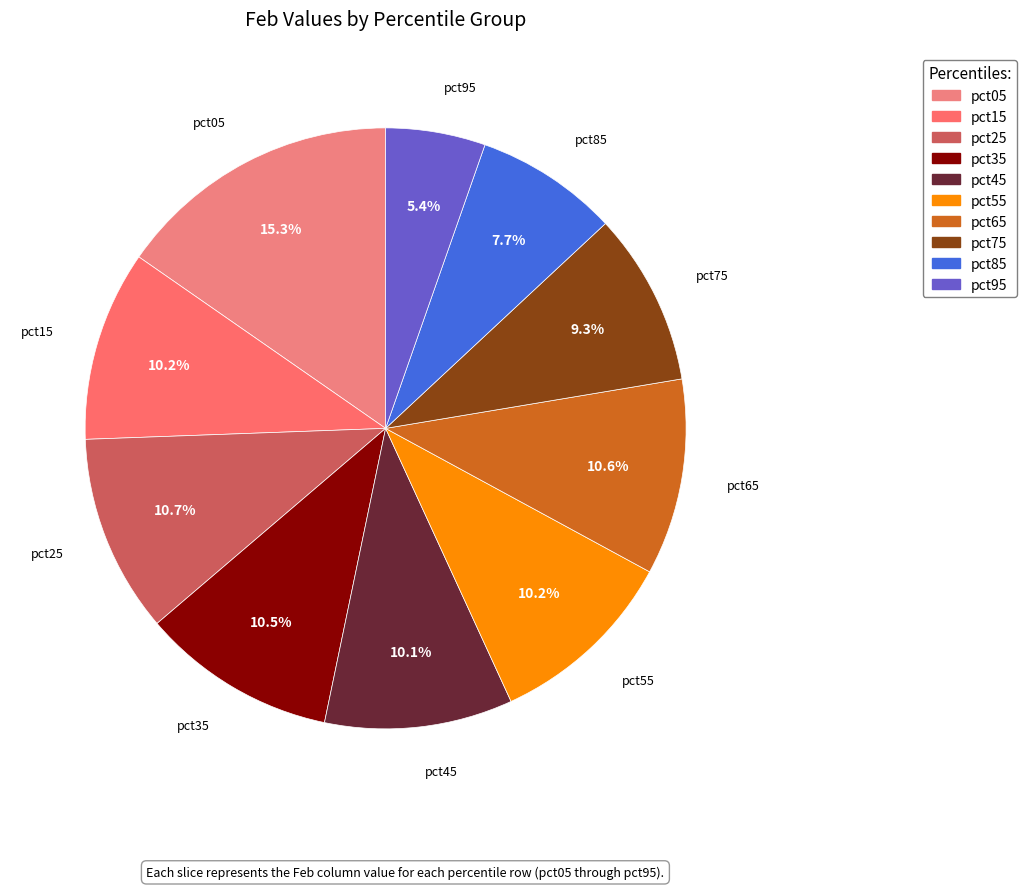

What is the largest slice in the pie chart?

pct05